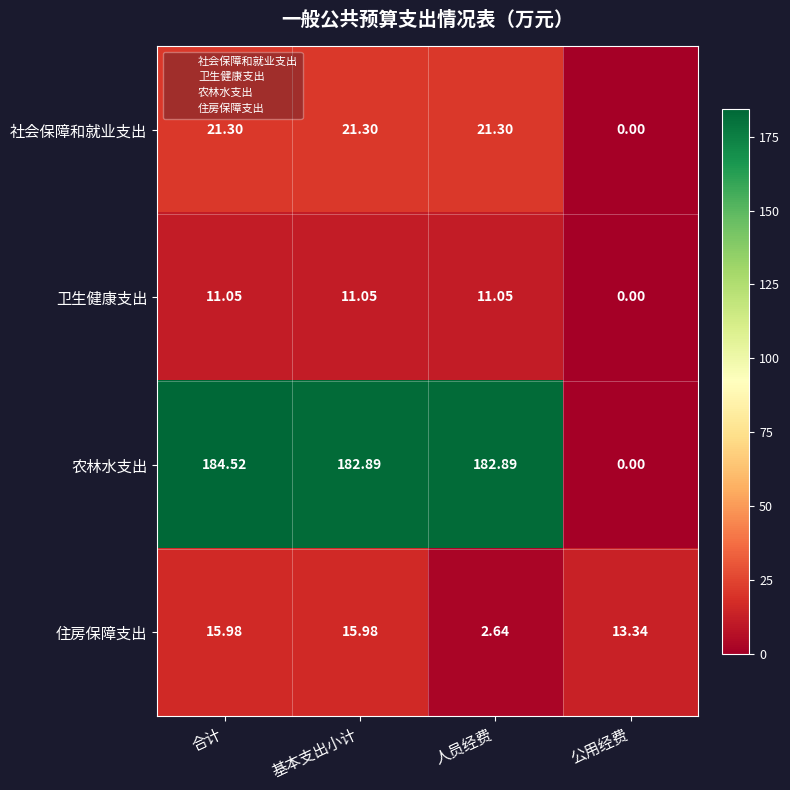

What is the total value across all series at 公用经费?

13.3